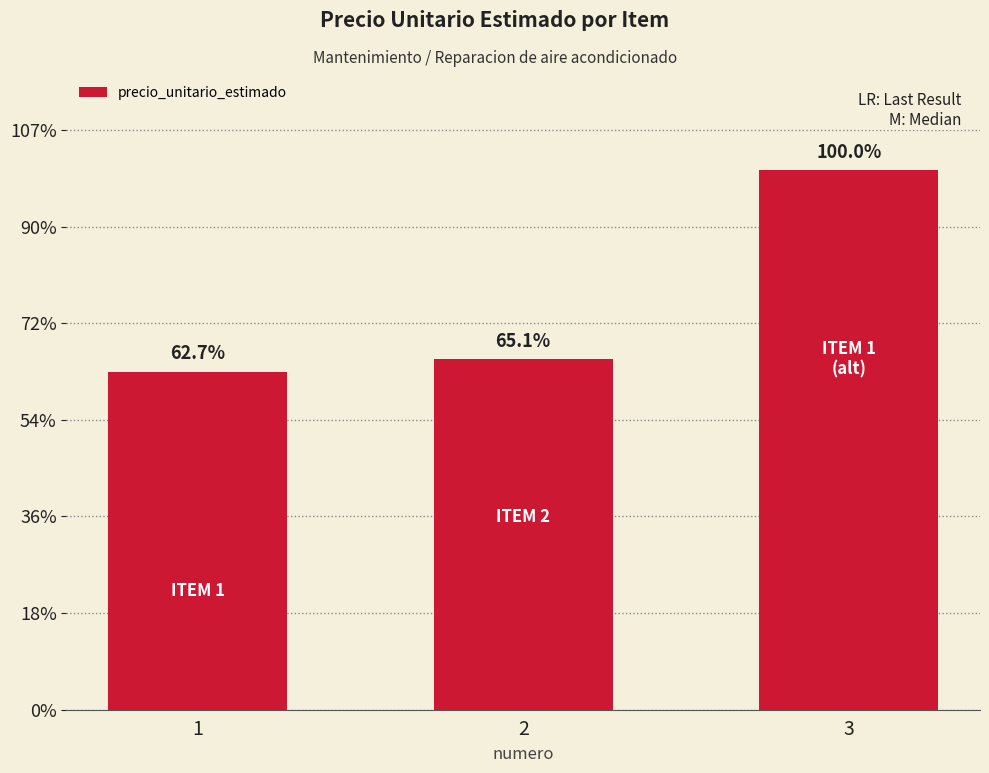

How many bars are there in total?

3